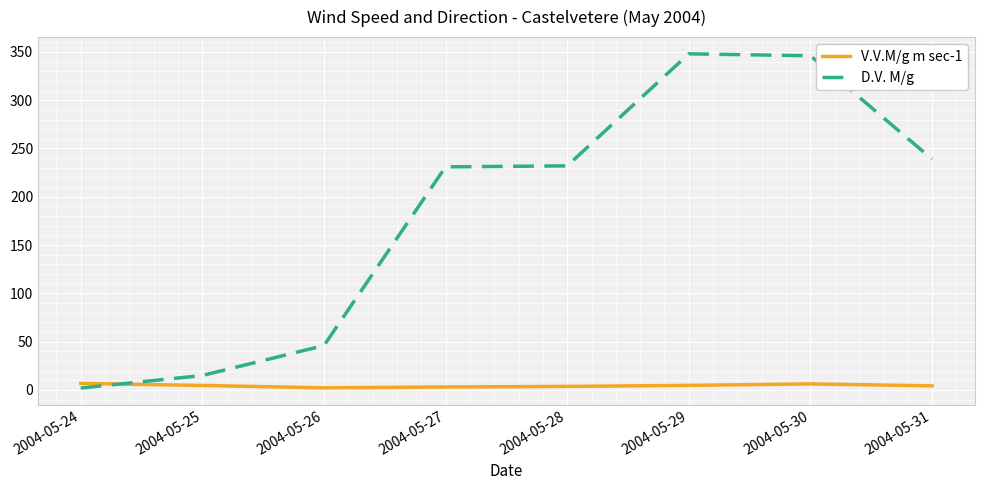

Rank the series by their maximum value, from highest to lowest.

D.V. M/g, V.V.M/g m sec-1